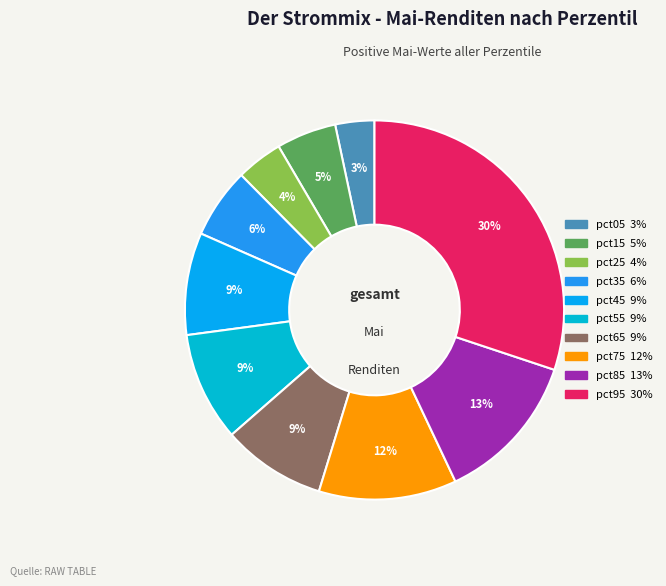

How many slices are in this pie chart?

10